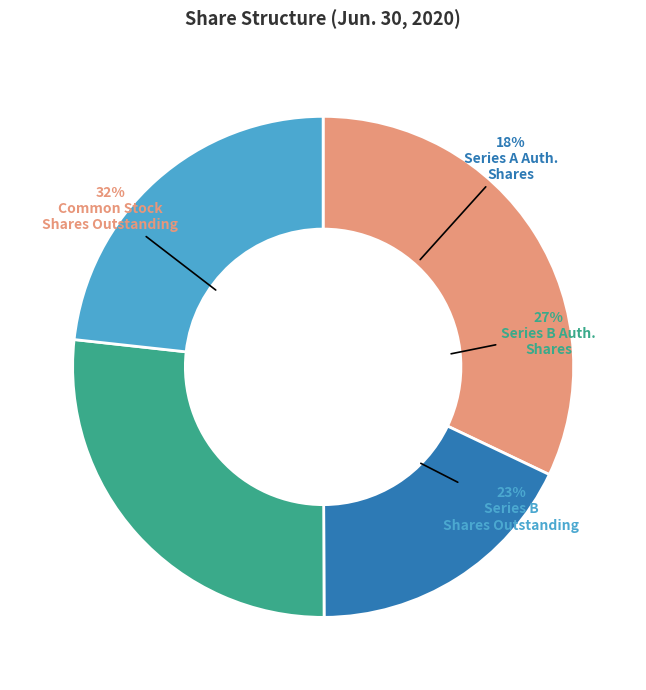

How many segments does this pie chart have?

4